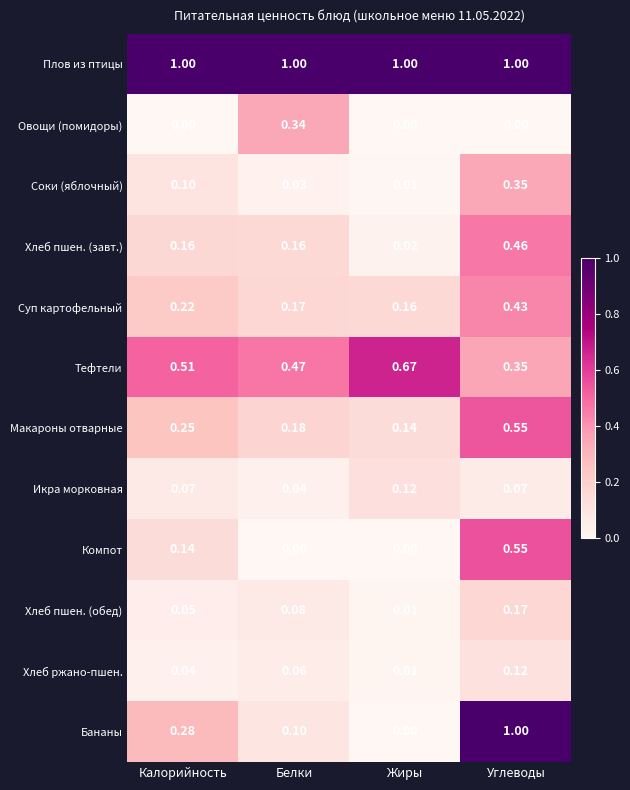

What is the total value across all series at Белки?

2.6